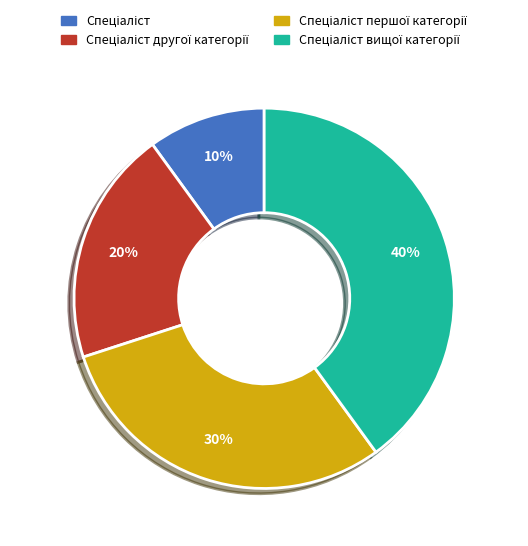

Is there any slice that represents more than half of the pie?

No